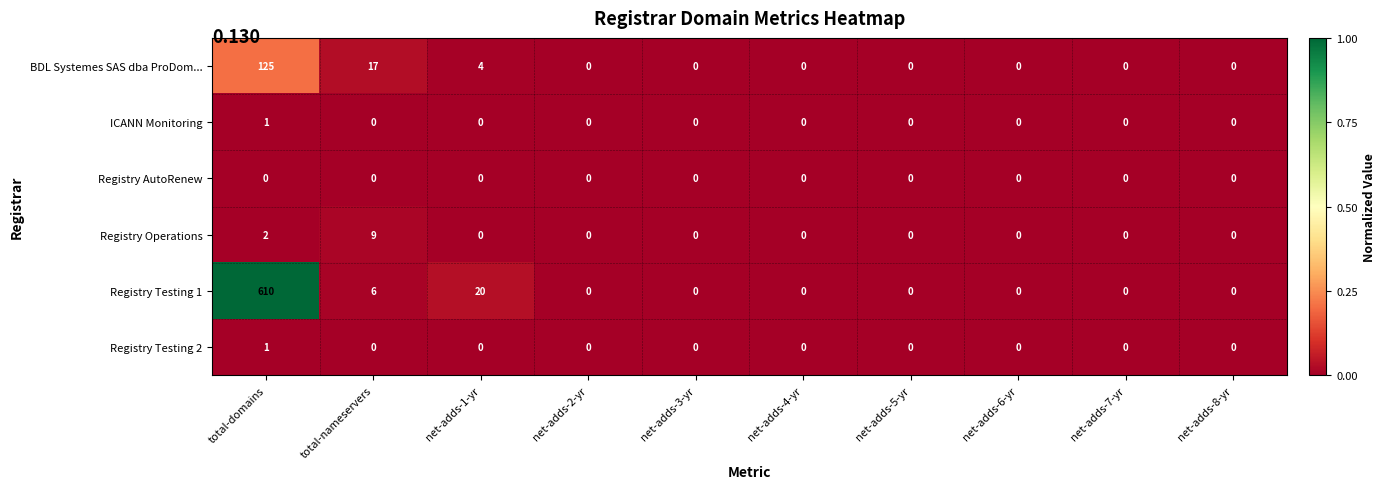

At which category is the sum across all series the highest?

total-domains